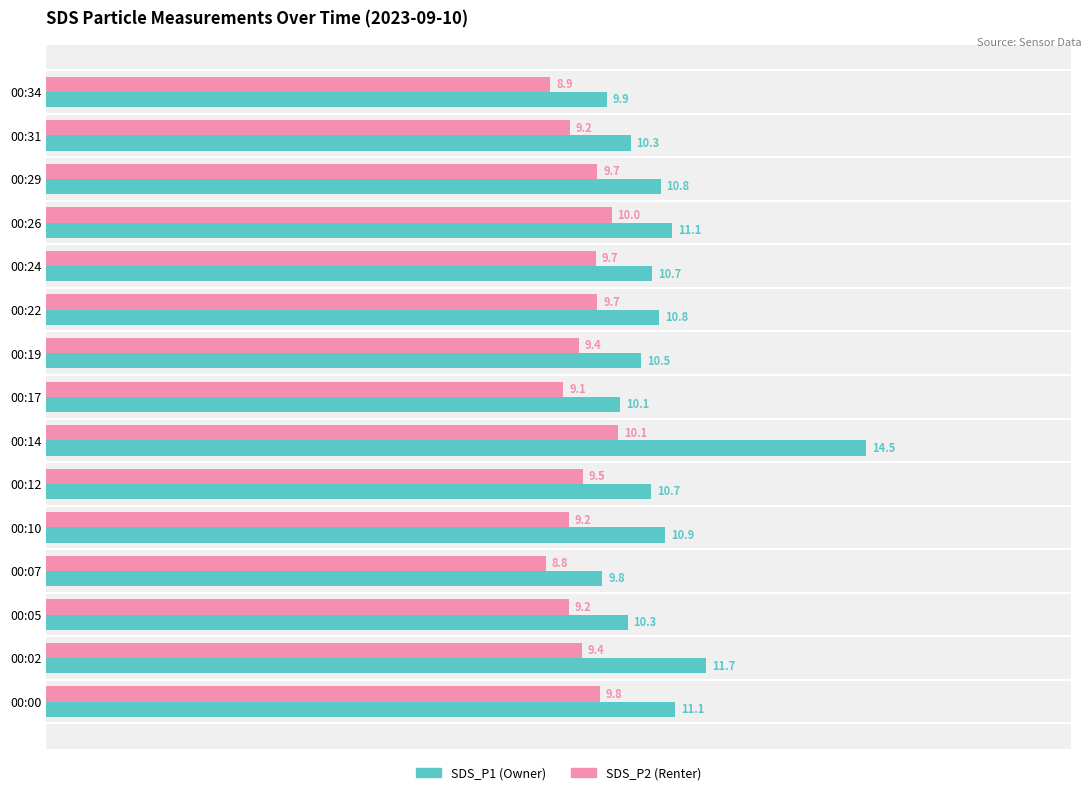

Which label corresponds to the smallest value in the chart?

00:07